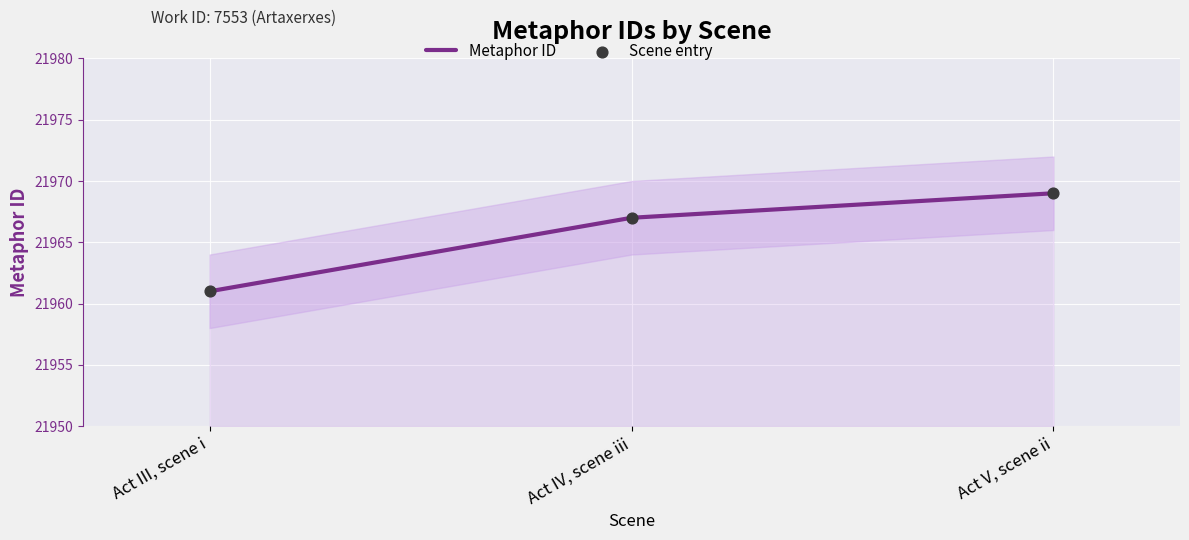

Which series has the largest Y range (max minus min)?

Metaphor ID